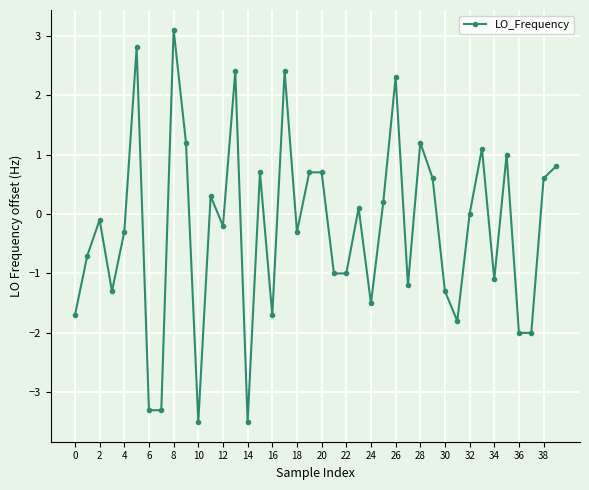

What is the maximum value shown in the chart?

3.1